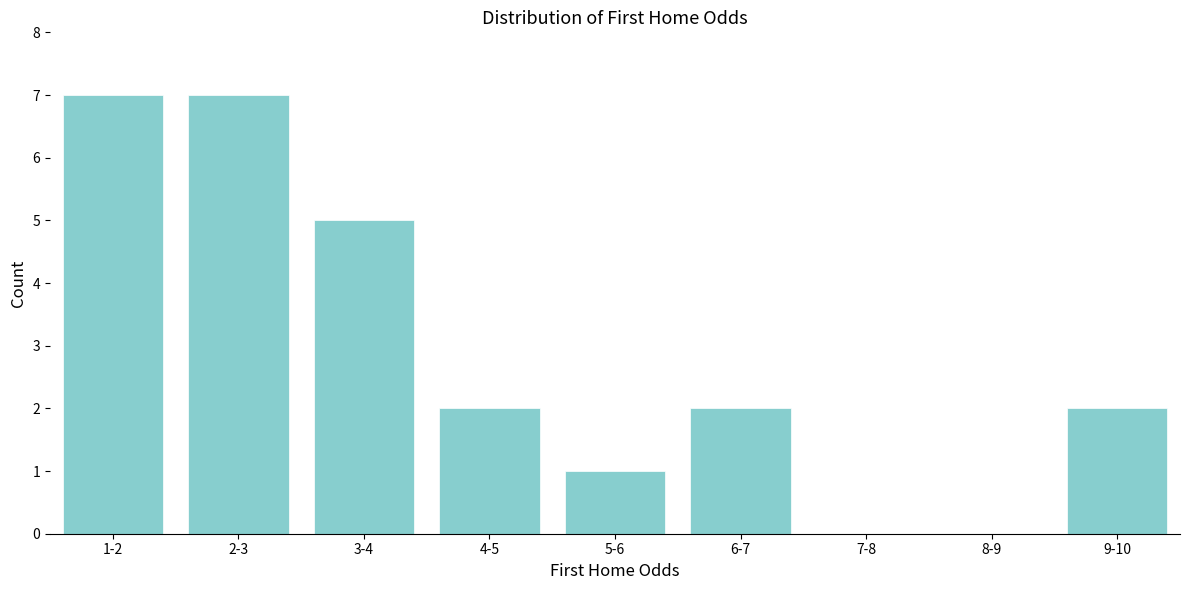

Reading left to right, list all the values displayed in this chart.

1-2=7	2-3=7	3-4=5	4-5=2	5-6=1	6-7=2	7-8=0	8-9=0	9-10=2